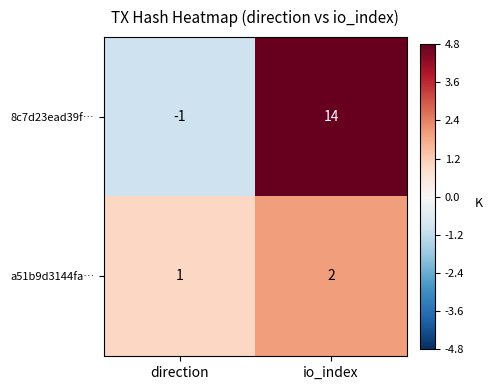

Which series has the largest total across all categories?

8c7d23ead39f…